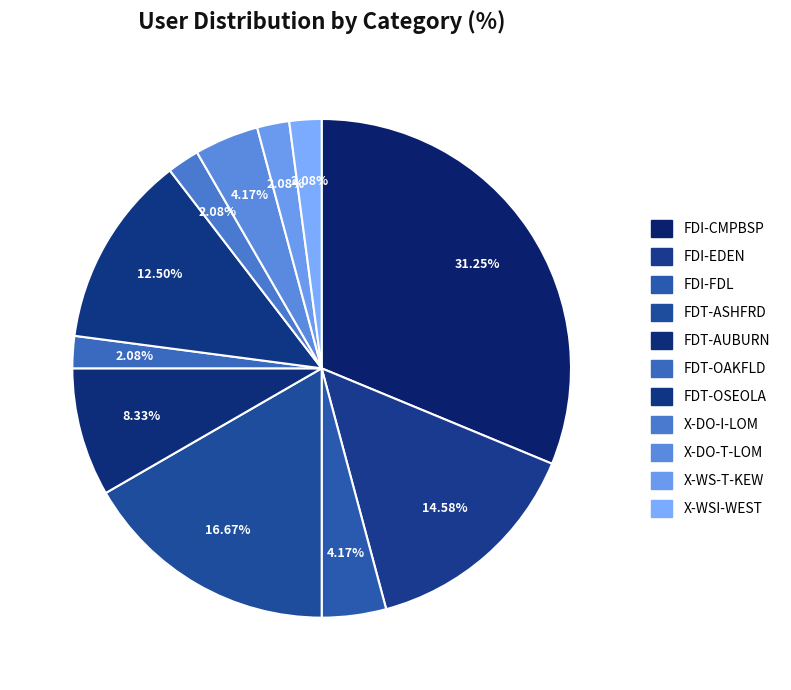

Count the number of slices in the pie.

11